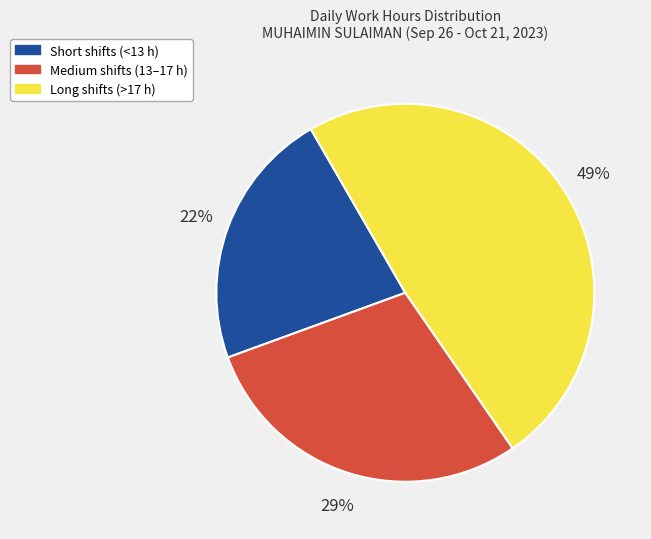

What percentage is the Long shifts (>17 h) slice, to the nearest percent?

49%